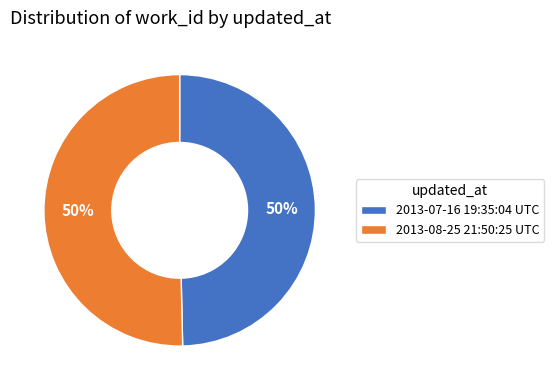

To the nearest percent, what is the average slice percentage?

50%